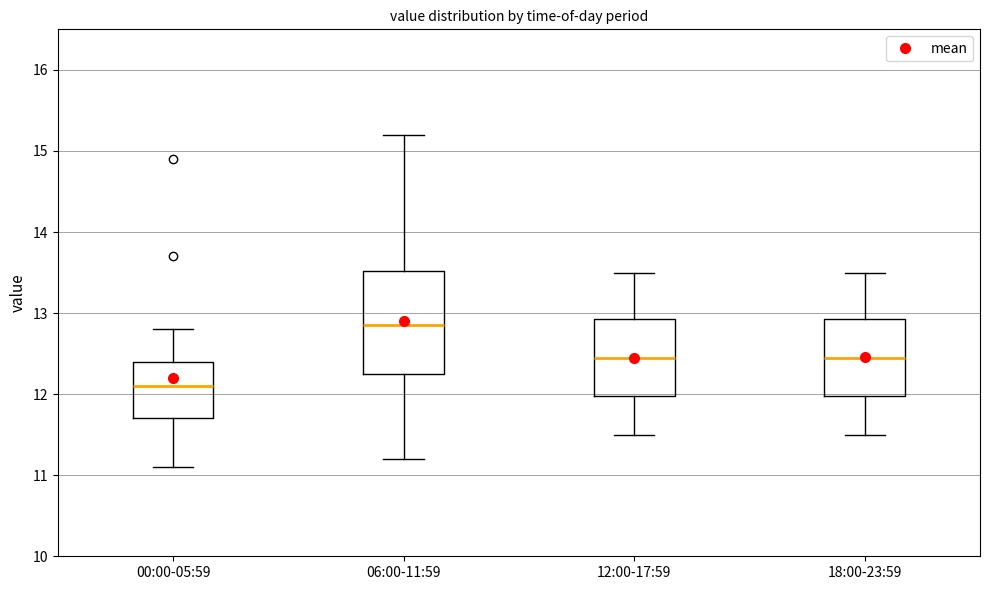

Reading left to right, read every box against the y-axis: the position of its median line, the range the box covers, and the ends of its whiskers. The values are not printed on the chart, so give them approximately, as read against the axis.

00:00-05:59: median 12.1, box 11.7 to 12.4, whiskers 11.1 to 12.8
06:00-11:59: median 12.9, box 12.3 to 13.5, whiskers 11.2 to 15.2
12:00-17:59: median 12.5, box 12.0 to 12.9, whiskers 11.5 to 13.5
18:00-23:59: median 12.5, box 12.0 to 12.9, whiskers 11.5 to 13.5